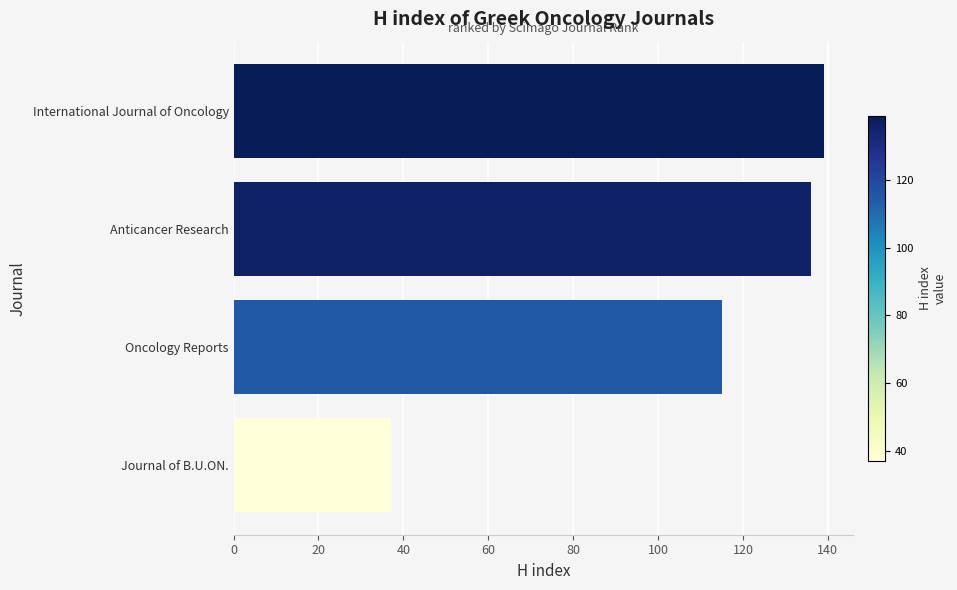

What value does the data have at Oncology Reports, to the nearest 10?

120